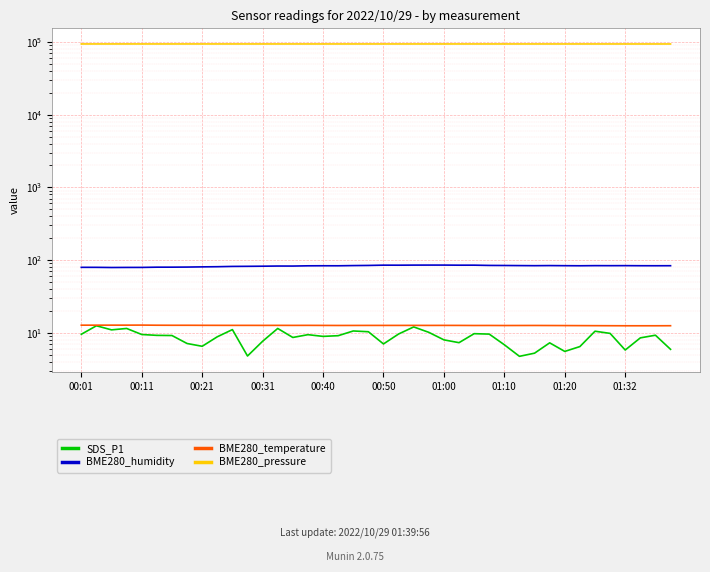

The value of BME280_temperature at 01:00 is 5.8. True or false?

False